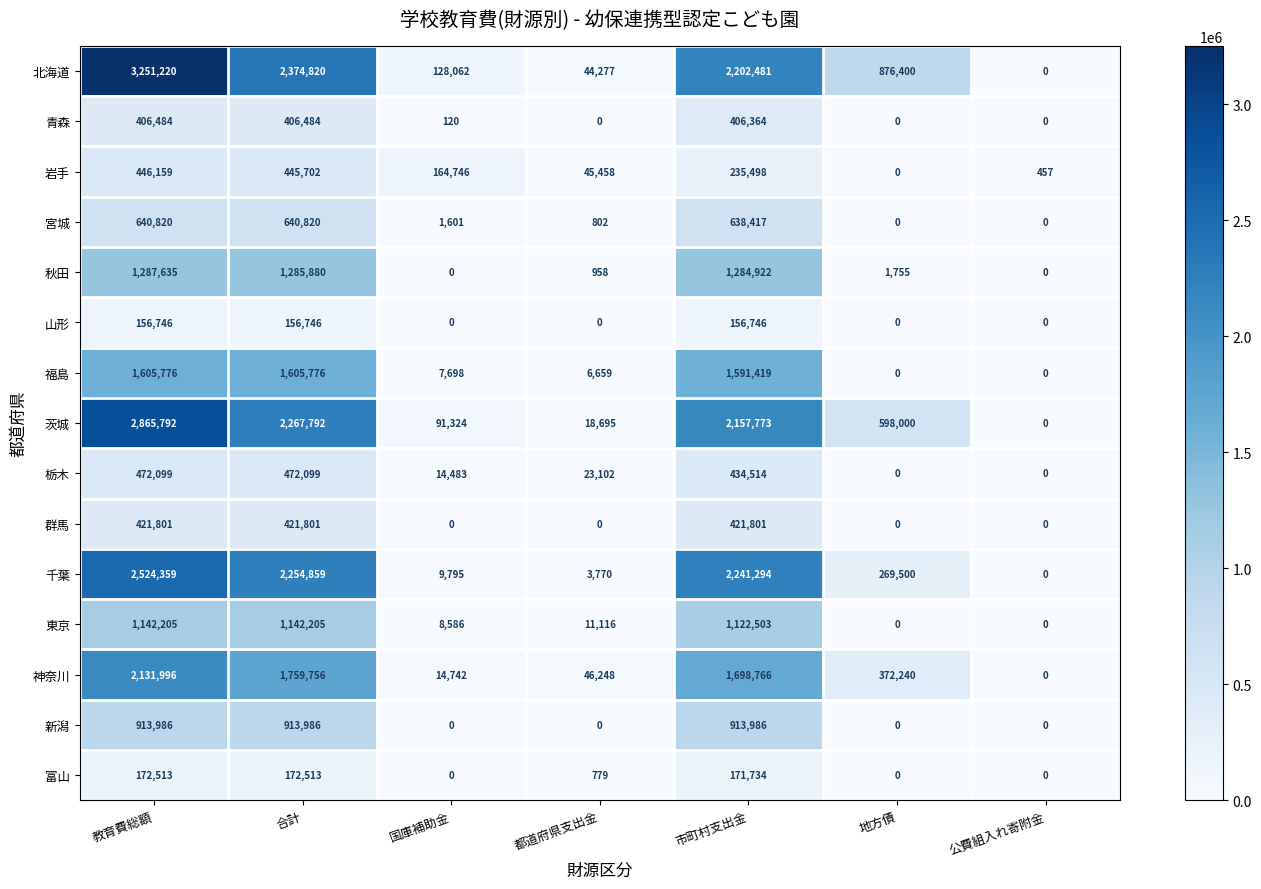

Between 市町村支出金 and 公費組入れ寄附金, which series saw the biggest shift?

千葉